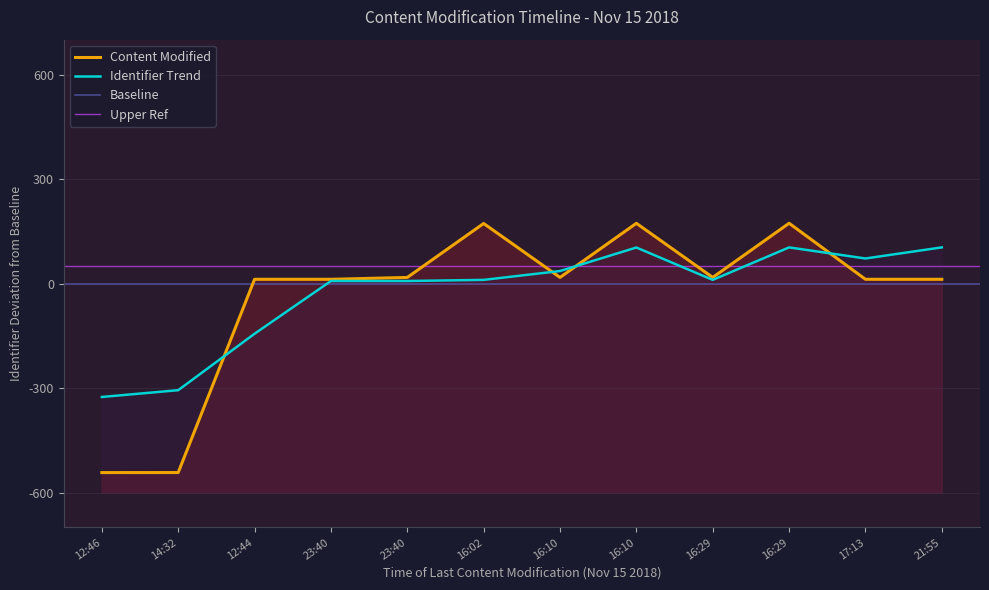

The Content Modified series shows 12.2 at 23:40. True or false?

True